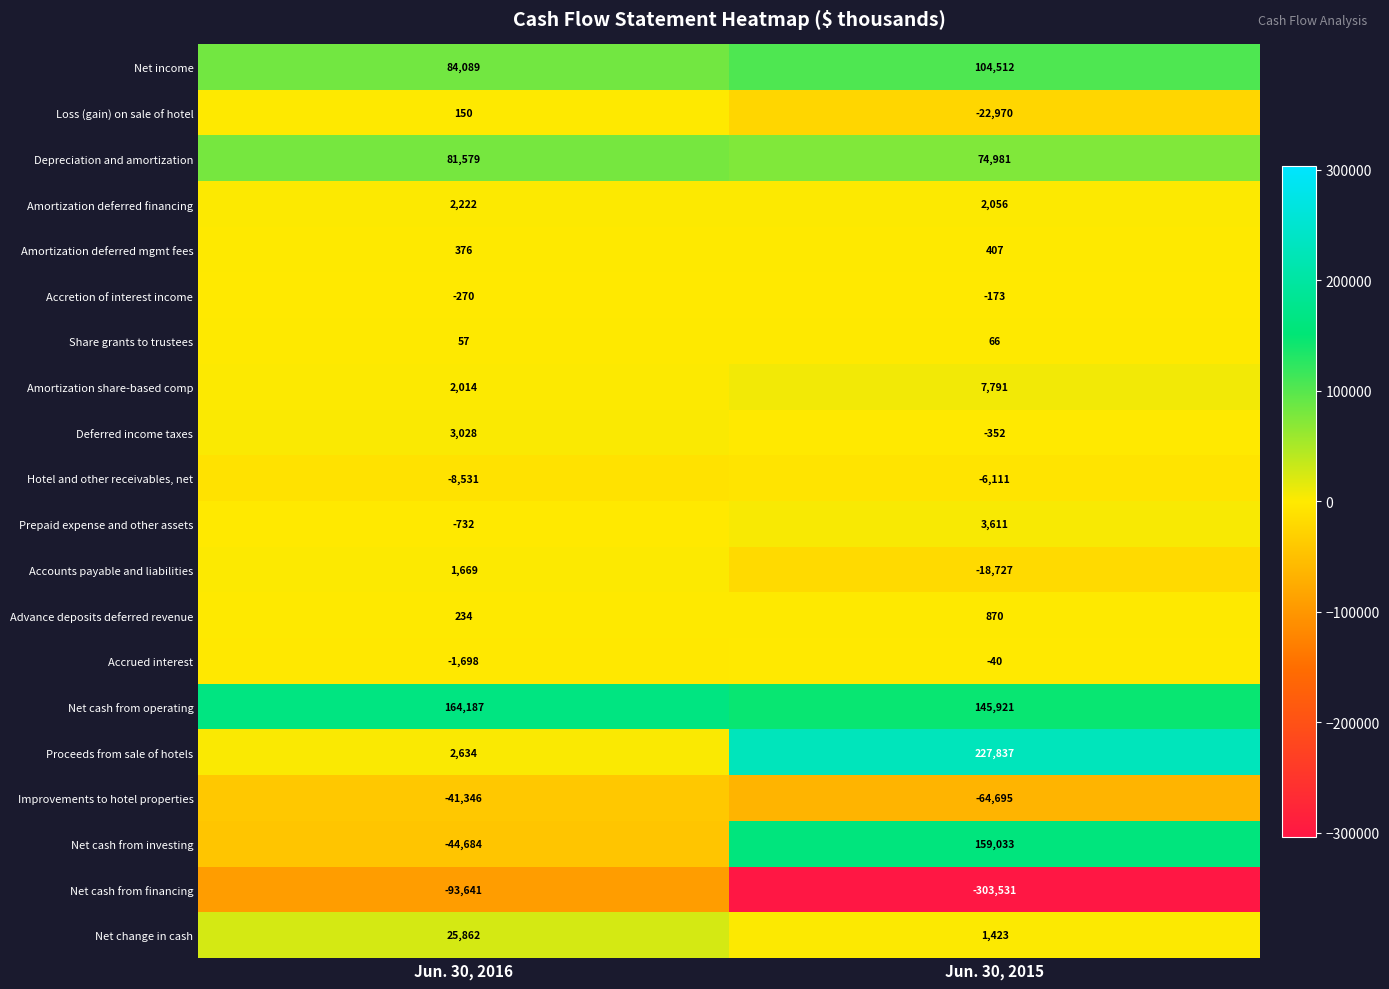

What is the greatest value displayed?

227837